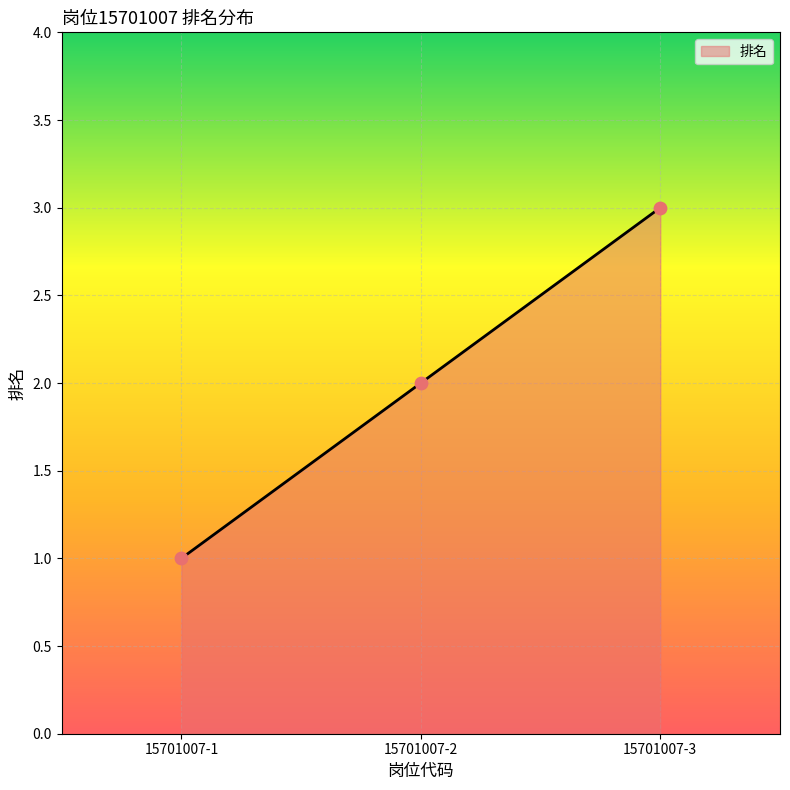

Which has a higher value, 15701007-3 or 15701007-1?

15701007-3